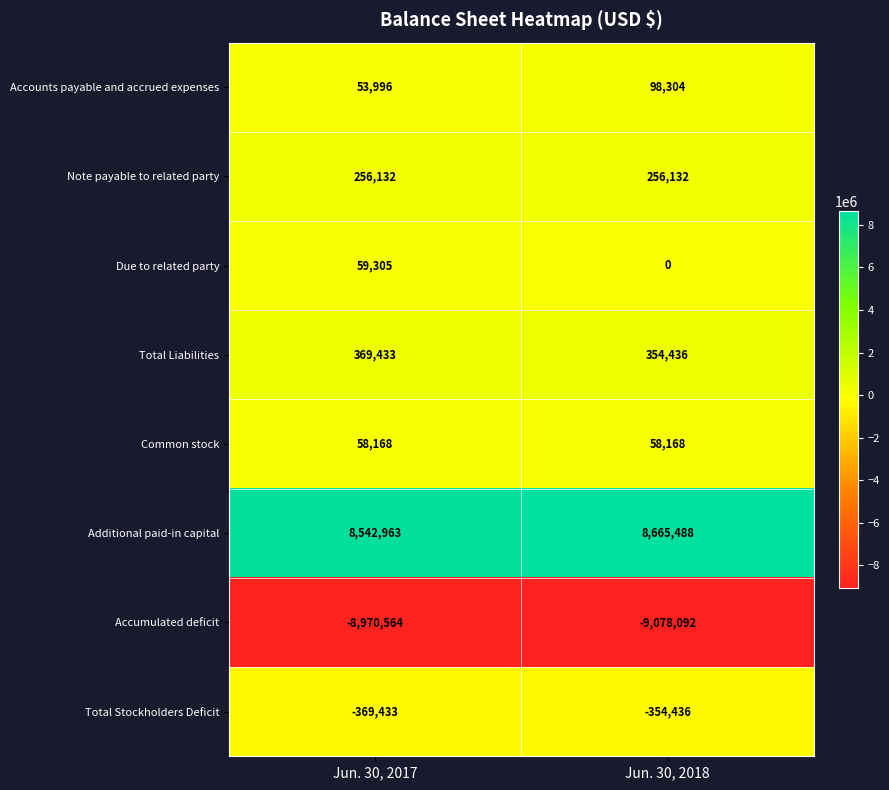

What is the minimum value for Note payable to related party?

256132